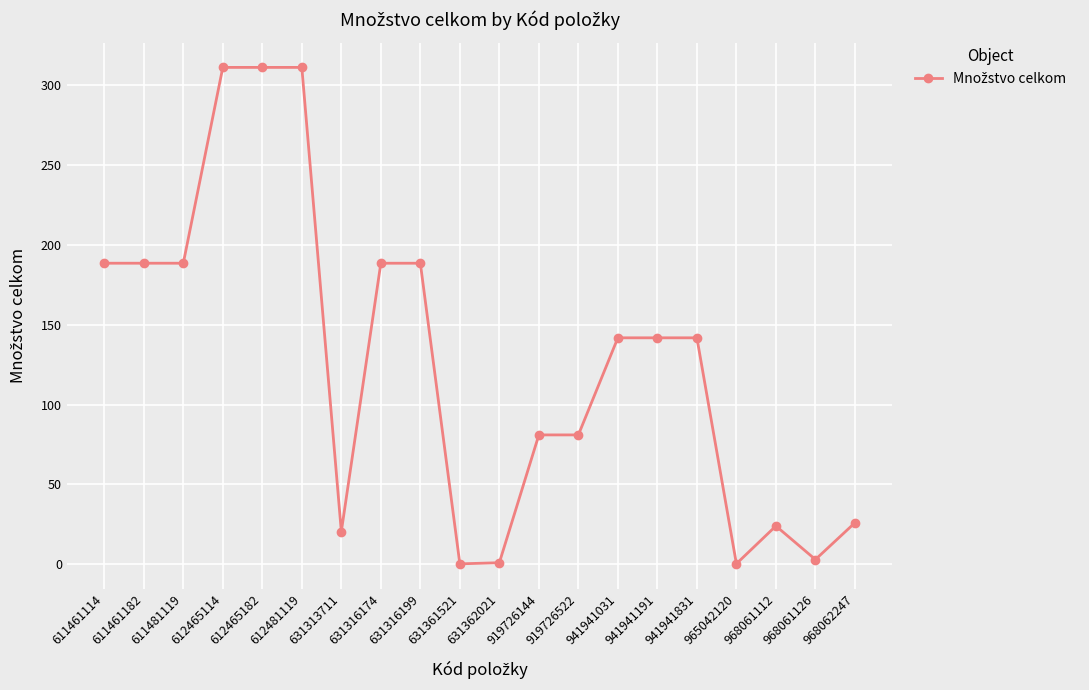

The chart shows a value of 272.3 at 611461114. True or false?

False